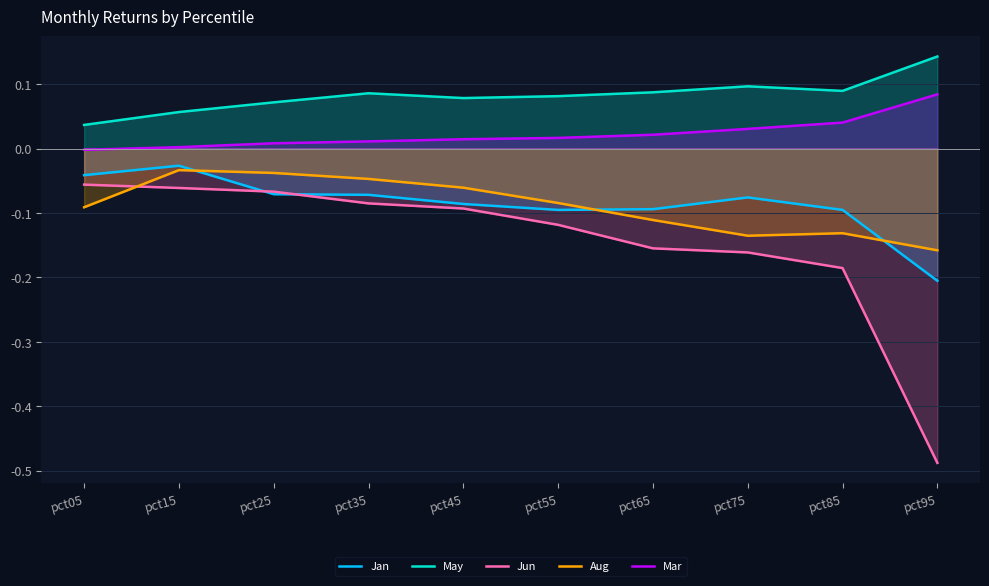

What is the value of the Aug point at the 10th from the left?

-0.2